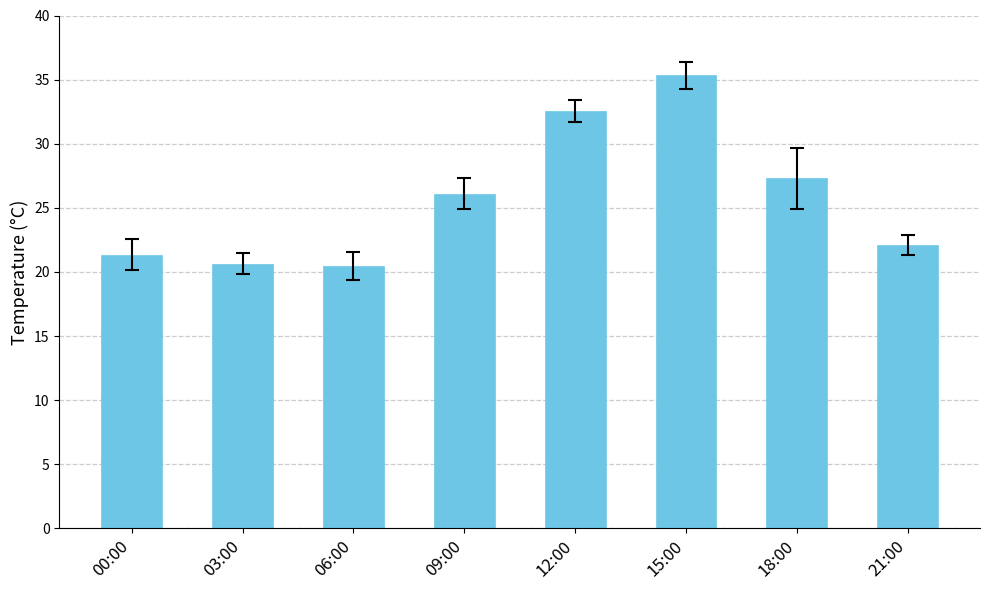

What is the maximum value shown in the chart?

35.4